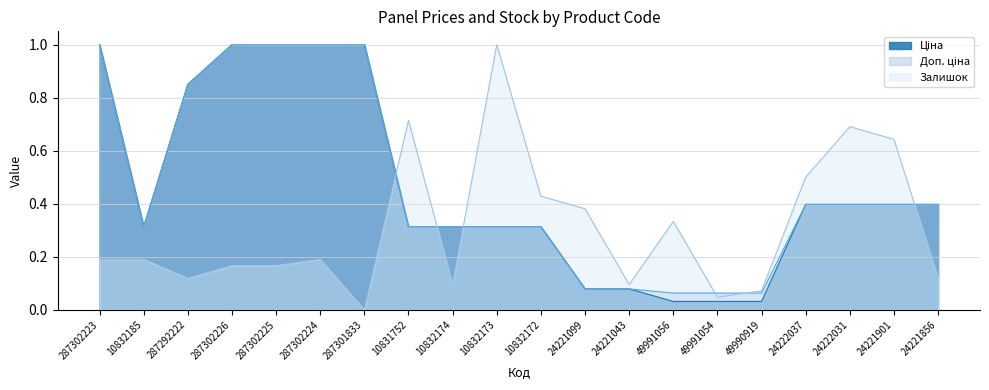

How many interior local valleys does the Залишок series have?

5